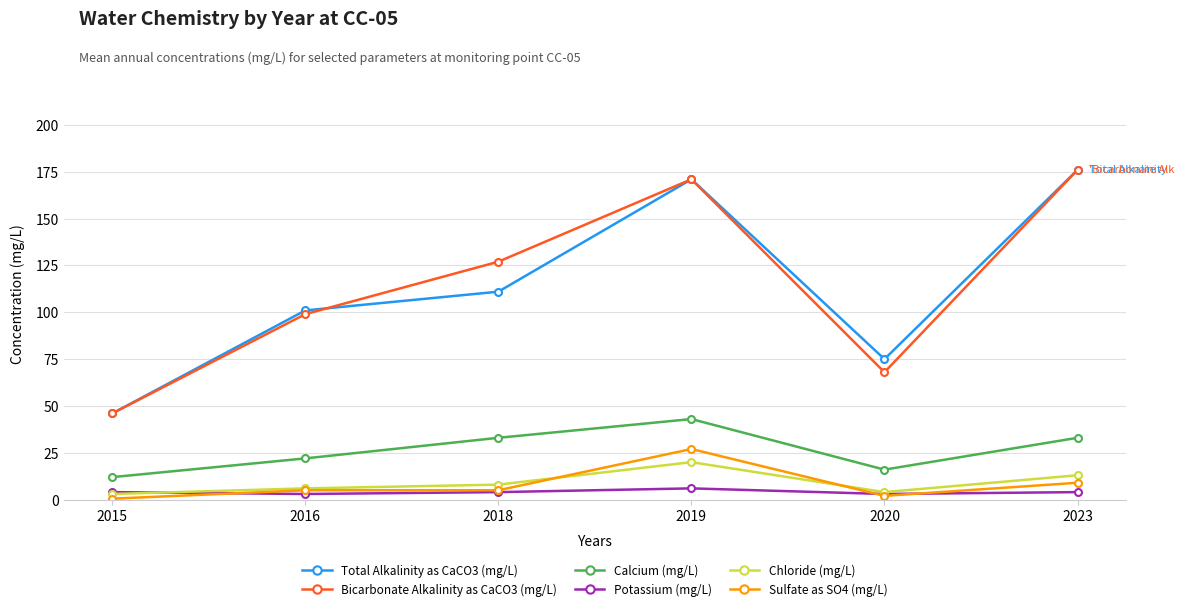

How many Calcium (mg/L) values are between 16 and 33?

4